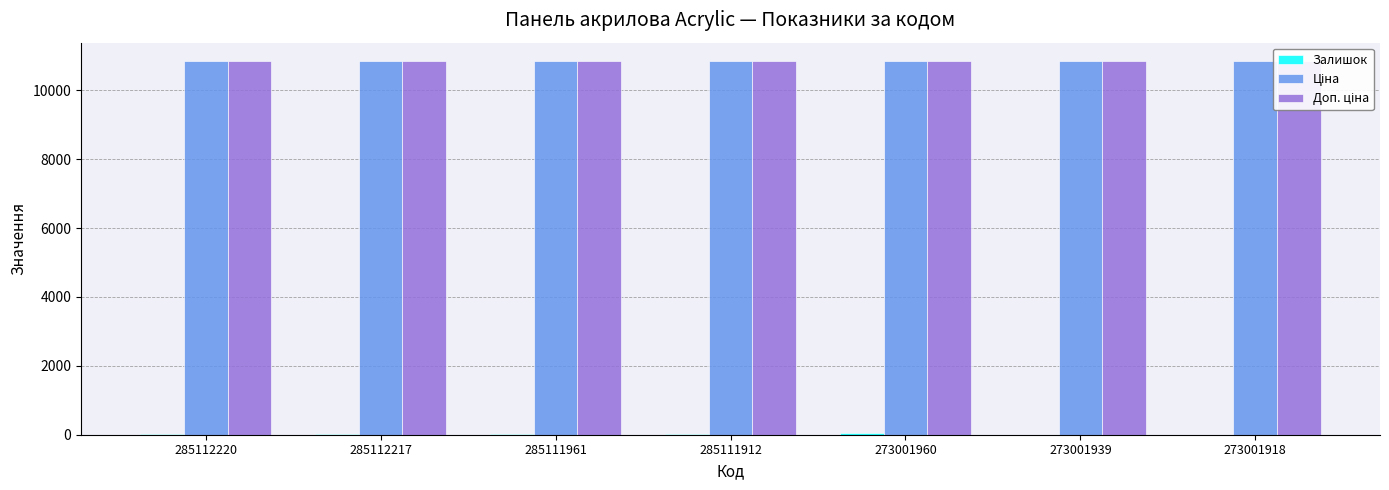

What are all the series names shown in the legend?

Залишок, Ціна, Доп. ціна